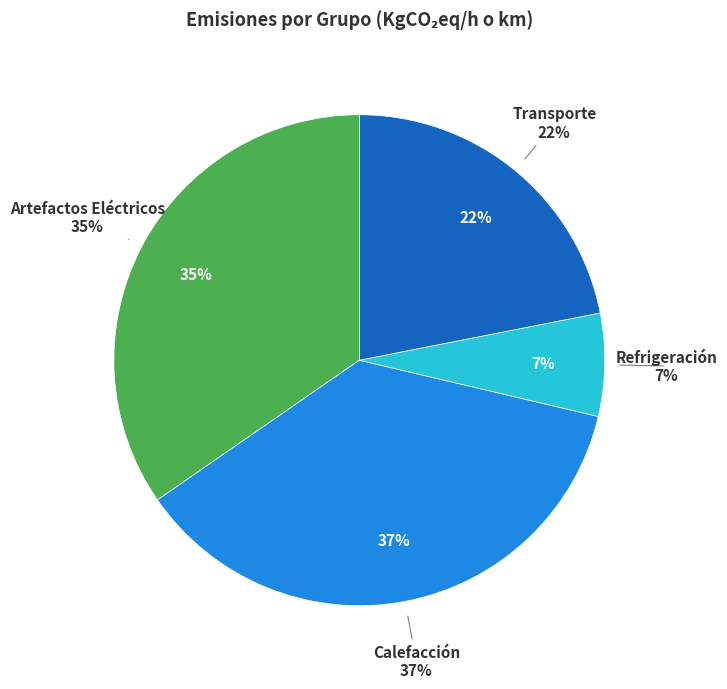

To the nearest percent, what percentage of the pie is Artefactos Eléctricos?

35%